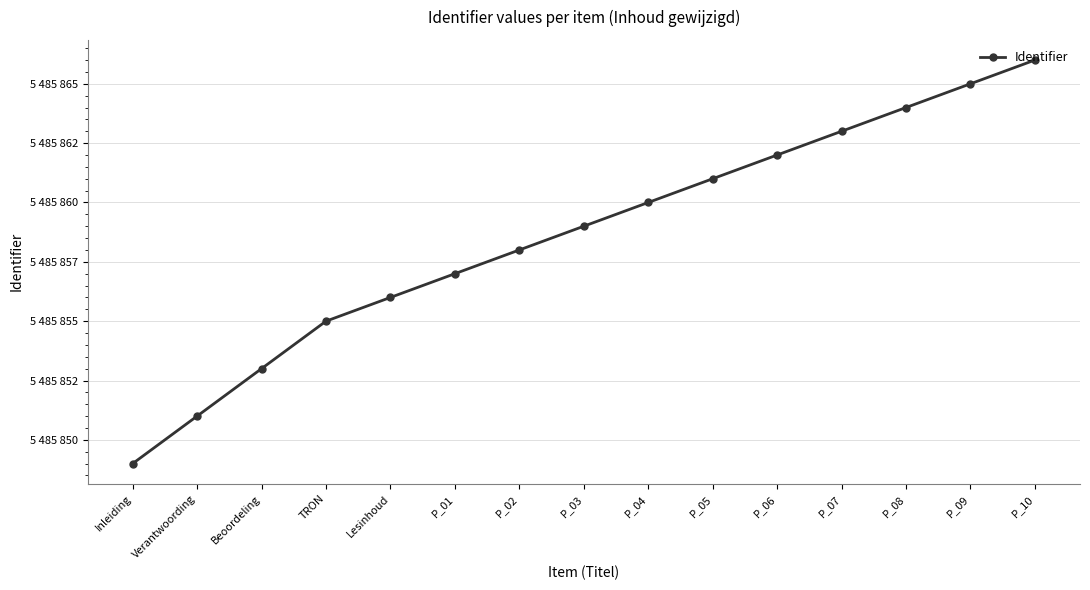

List the labels in order of value, smallest first.

Inleiding, Verantwoording, Beoordeling, TRON, Lesinhoud, P_01, P_02, P_03, P_04, P_05, P_06, P_07, P_08, P_09, P_10